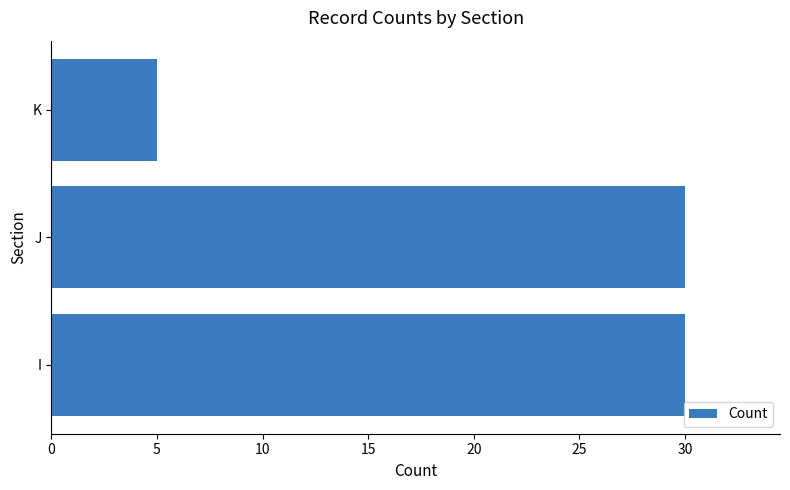

The value at K is 1. True or false?

False